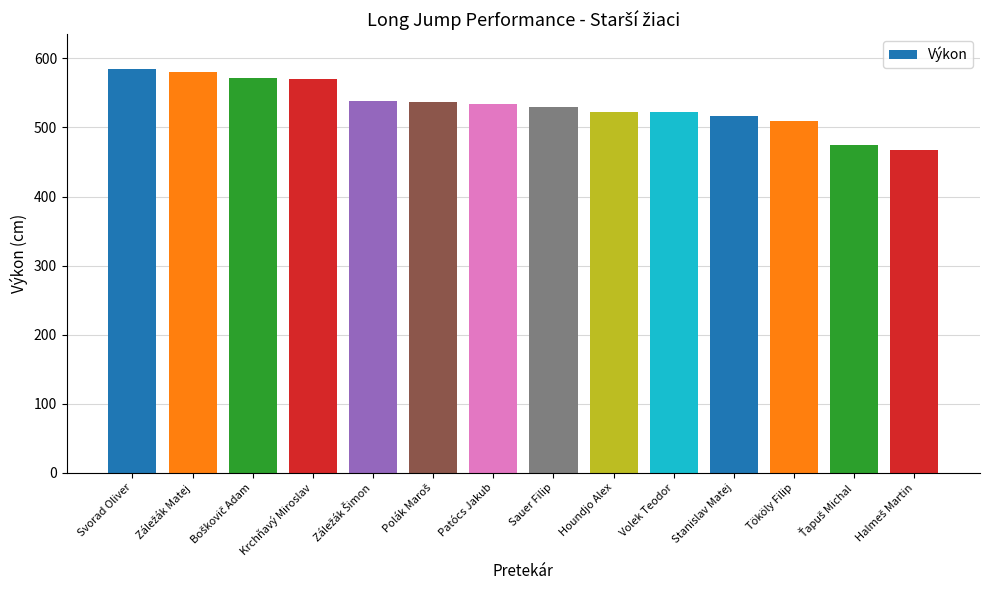

What is the sum of all values?

7459